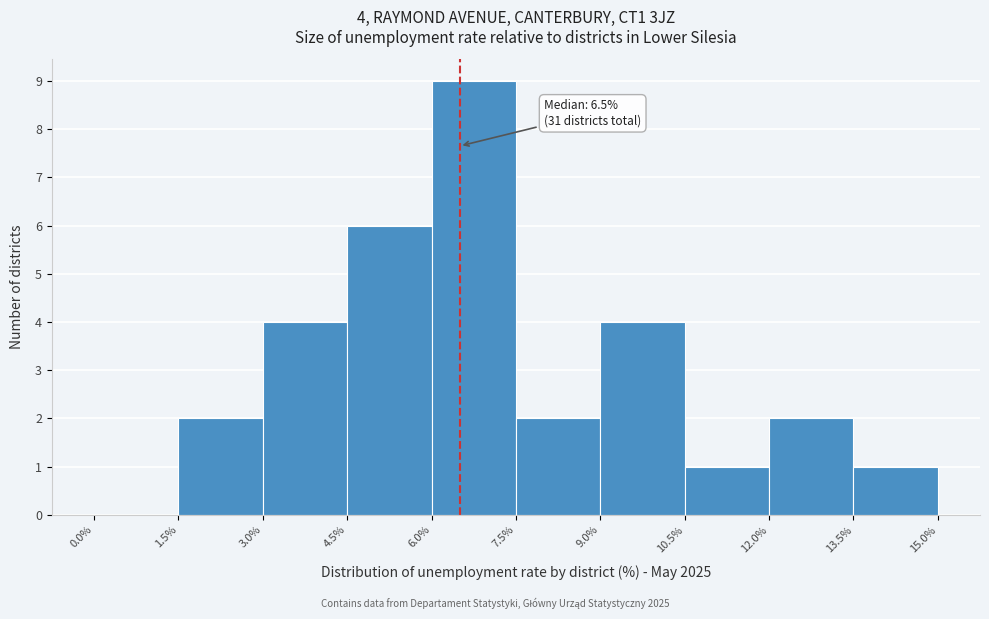

Which range on the x-axis has the tallest bar?

6.0% to 7.5%